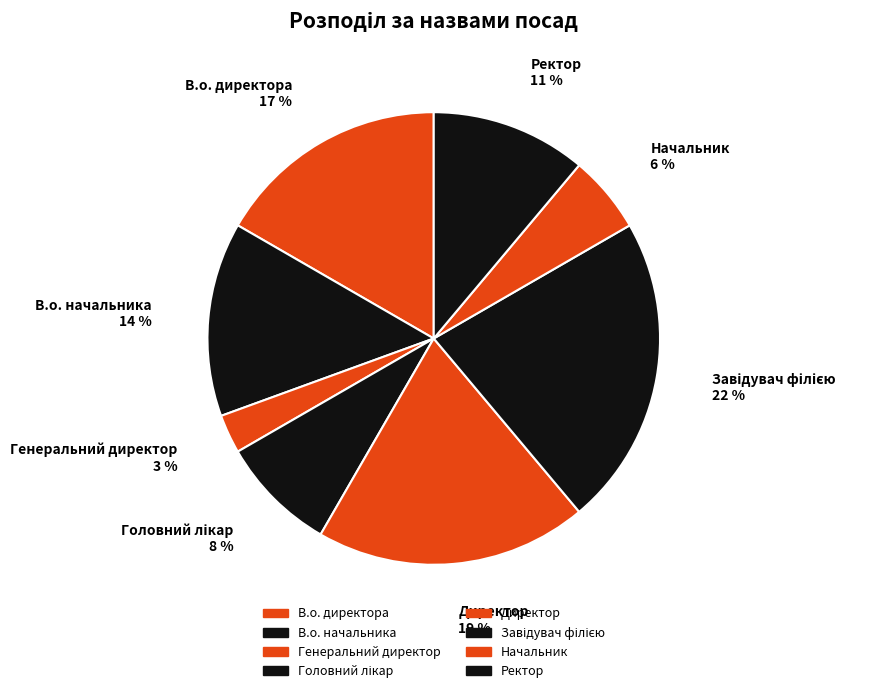

Which category has the smallest portion of the pie?

Генеральний директор